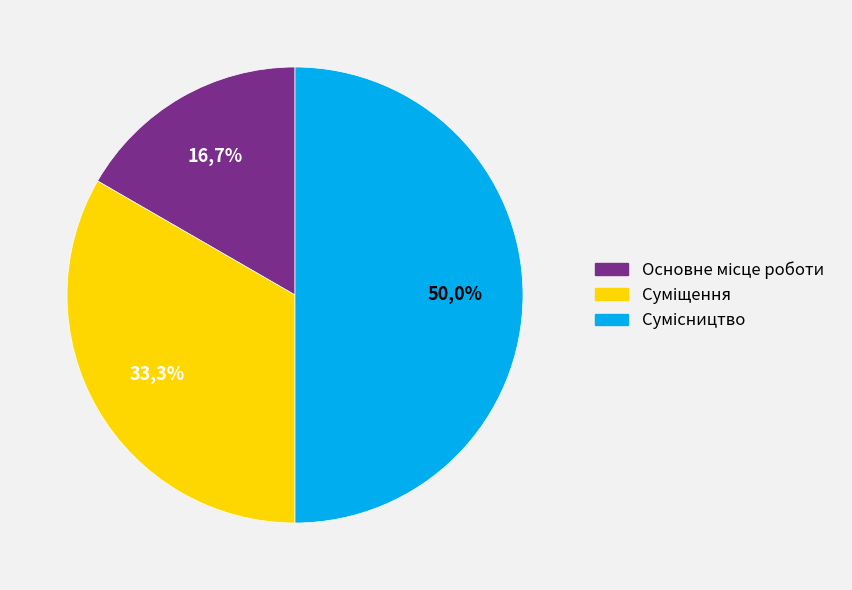

Is there a majority slice in this chart?

No